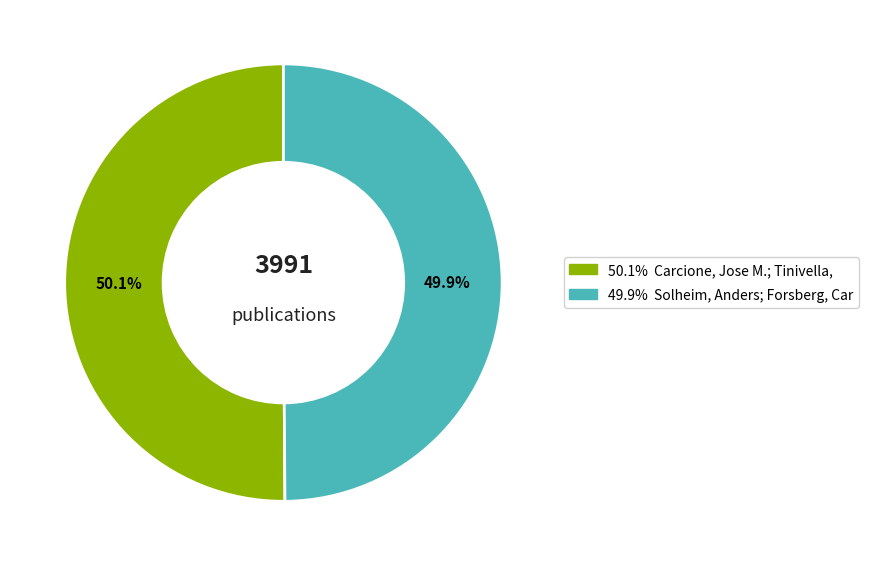

Is there a majority slice in this chart?

Yes